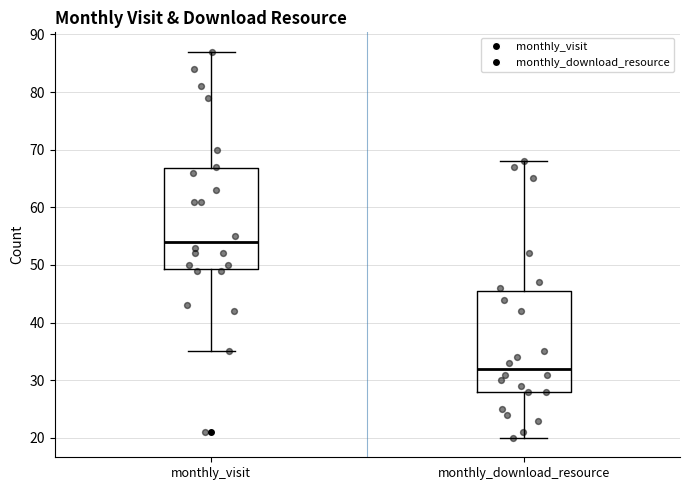

Reading left to right, read every box against the y-axis: the position of its median line, the range the box covers, and the ends of its whiskers. The values are not printed on the chart, so give them approximately, as read against the axis.

monthly_visit: median 54, box 49 to 67, whiskers 35 to 87
monthly_download_resource: median 32, box 28 to 46, whiskers 20 to 68